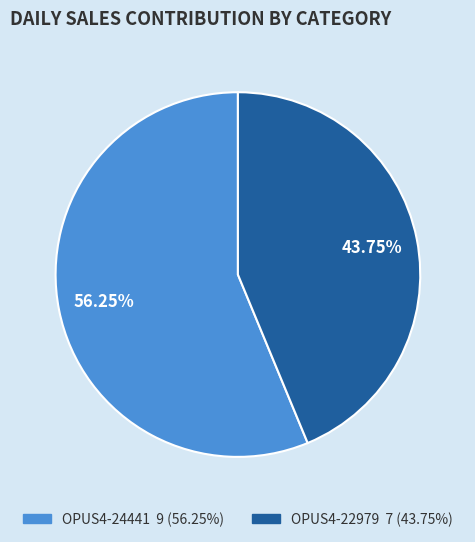

Which has a higher value, OPUS4-22979 or OPUS4-24441?

OPUS4-24441